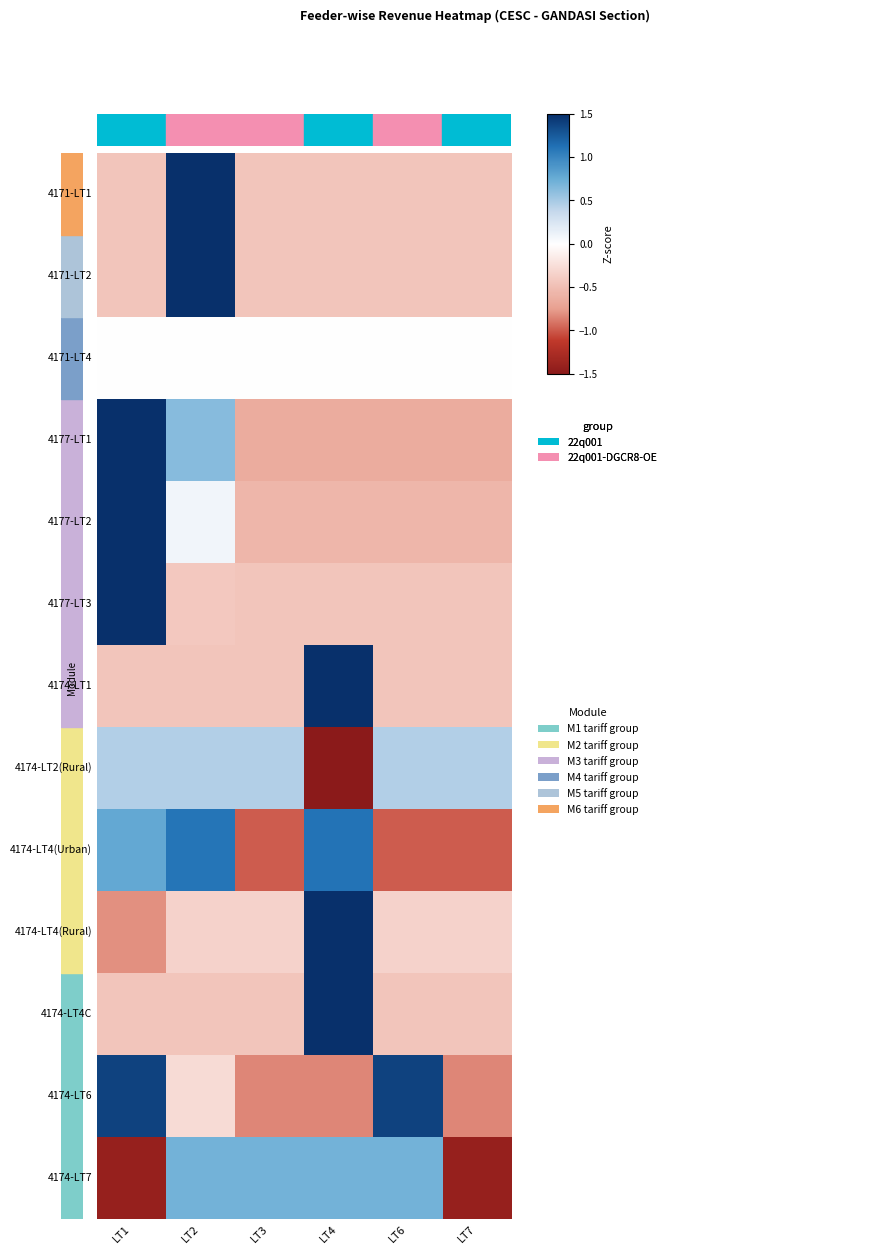

Reading left to right, list all the values displayed in this chart.

4171-LT1: LT1=-0.4	LT2=1.5	LT3=-0.4	LT4=-0.4	LT6=-0.4	LT7=-0.4
4171-LT2: LT1=-0.4	LT2=1.5	LT3=-0.4	LT4=-0.4	LT6=-0.4	LT7=-0.4
4171-LT4: LT1=0.0	LT2=0.0	LT3=0.0	LT4=0.0	LT6=0.0	LT7=0.0
4177-LT1: LT1=1.5	LT2=0.6	LT3=-0.7	LT4=-0.7	LT6=-0.7	LT7=-0.7
4177-LT2: LT1=1.5	LT2=0.1	LT3=-0.6	LT4=-0.6	LT6=-0.6	LT7=-0.6
4177-LT3: LT1=1.5	LT2=-0.4	LT3=-0.5	LT4=-0.5	LT6=-0.5	LT7=-0.5
4174-LT1: LT1=-0.4	LT2=-0.4	LT3=-0.4	LT4=1.5	LT6=-0.4	LT7=-0.4
4174-LT2(Rural): LT1=0.4	LT2=0.4	LT3=0.4	LT4=-1.5	LT6=0.4	LT7=0.4
4174-LT4(Urban): LT1=0.8	LT2=1.1	LT3=-1.0	LT4=1.1	LT6=-1.0	LT7=-1.0
4174-LT4(Rural): LT1=-0.8	LT2=-0.3	LT3=-0.3	LT4=1.5	LT6=-0.3	LT7=-0.3
4174-LT4C: LT1=-0.4	LT2=-0.4	LT3=-0.4	LT4=1.5	LT6=-0.4	LT7=-0.4
4174-LT6: LT1=1.4	LT2=-0.3	LT3=-0.8	LT4=-0.8	LT6=1.4	LT7=-0.8
4174-LT7: LT1=-1.4	LT2=0.7	LT3=0.7	LT4=0.7	LT6=0.7	LT7=-1.4